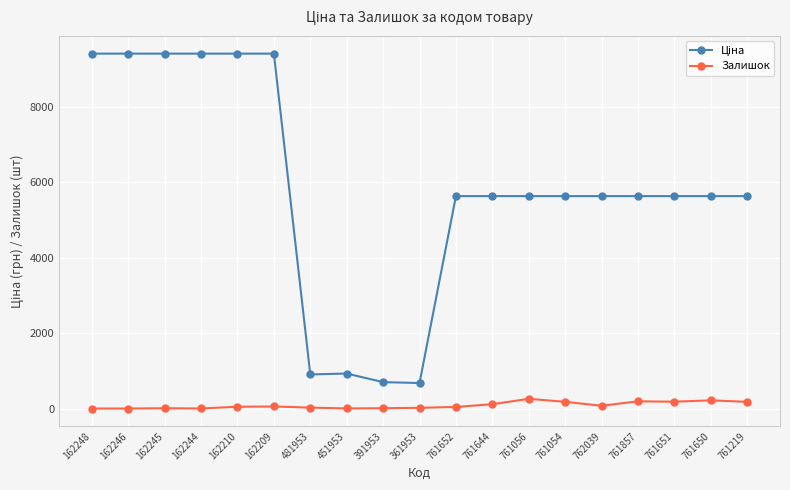

At how many categories does at least one series exceed 6073?

6